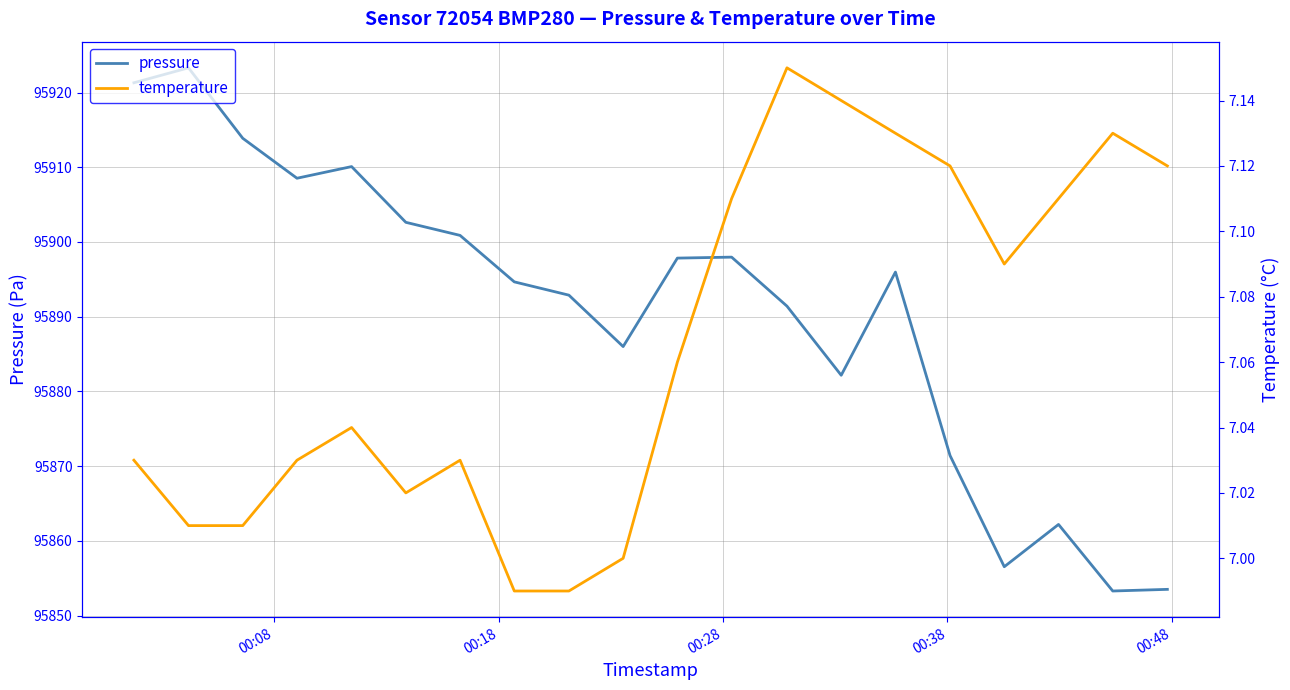

What is the maximum value for temperature?

7.2